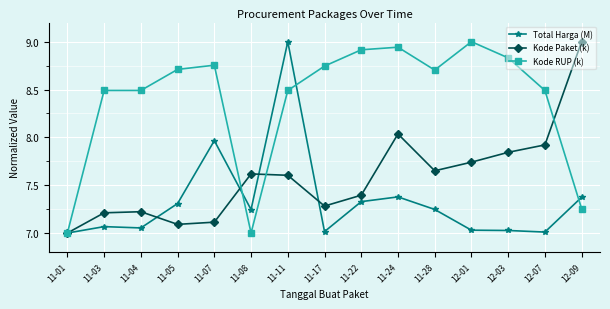

What is the highest value of the Total Harga (M) series?

9.0